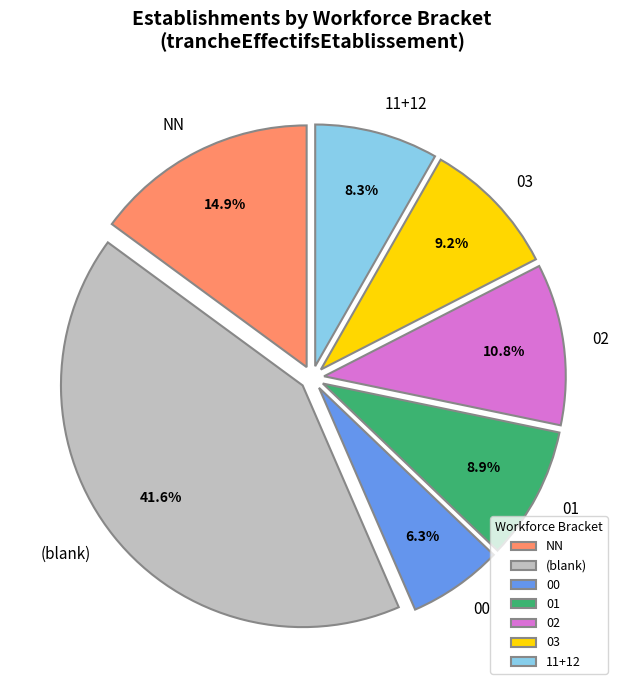

Does any single category account for the majority?

No